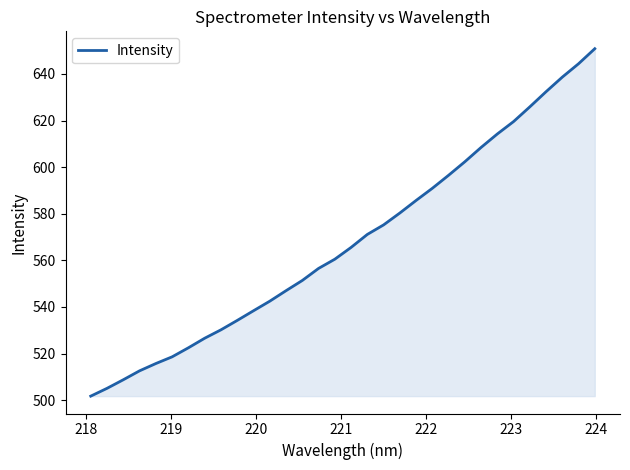

How many distinct data groups are displayed?

1